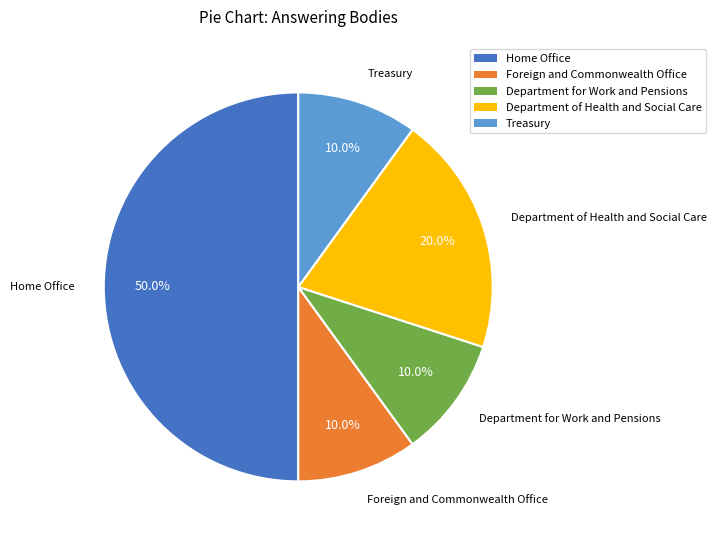

How many slices are in this pie chart?

5